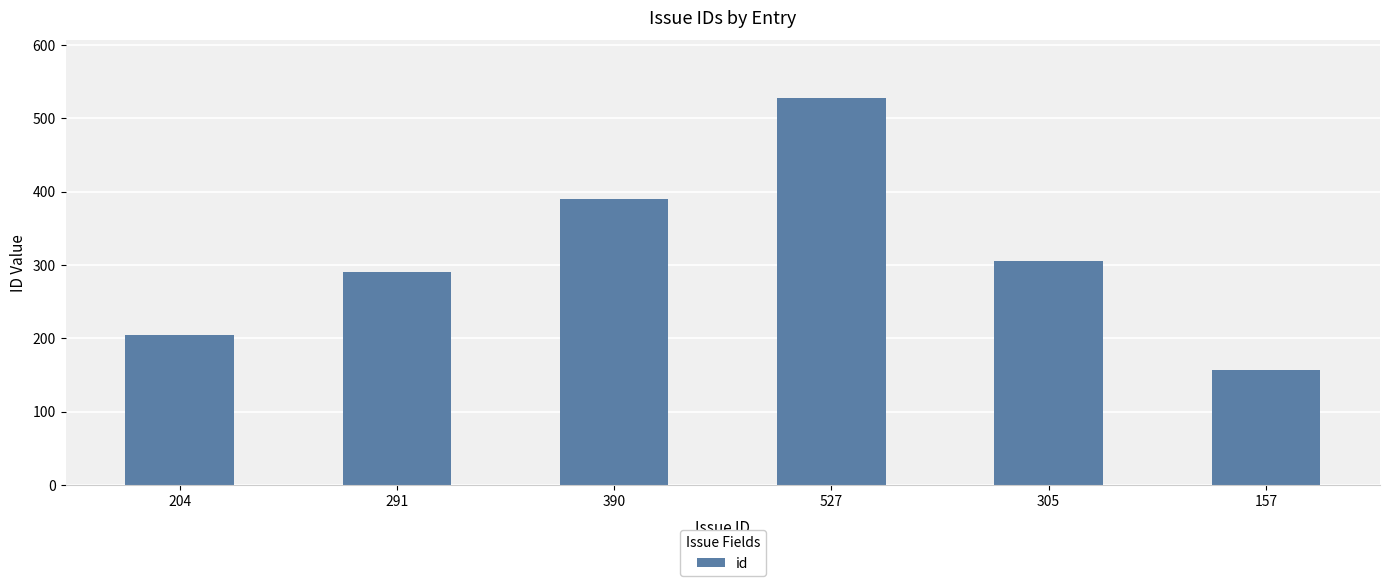

Is it true that the value at 157 is 235?

False